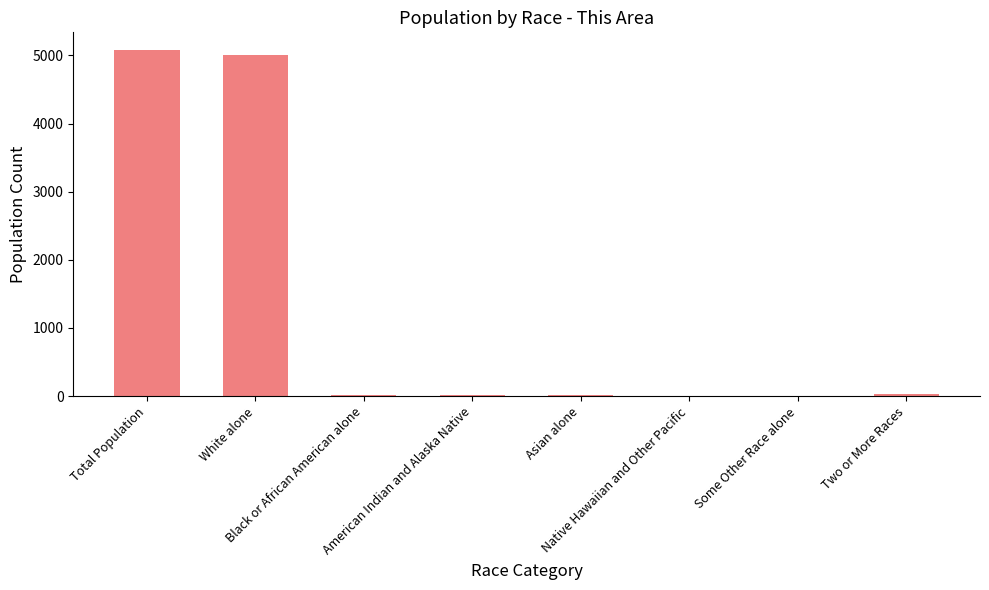

What is the maximum value shown in the chart?

5085